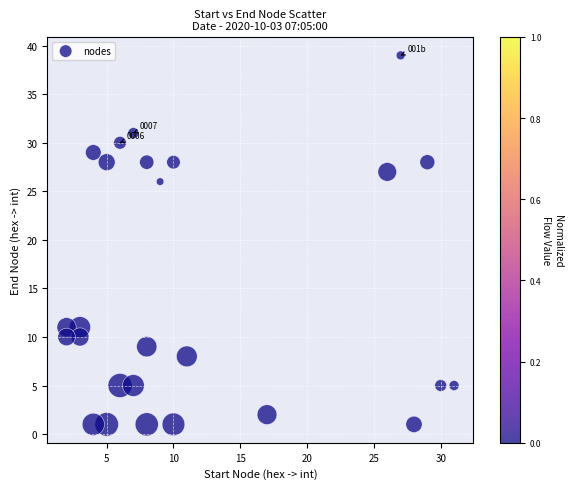

What Y value in the scatter plot is closest to 20?

26